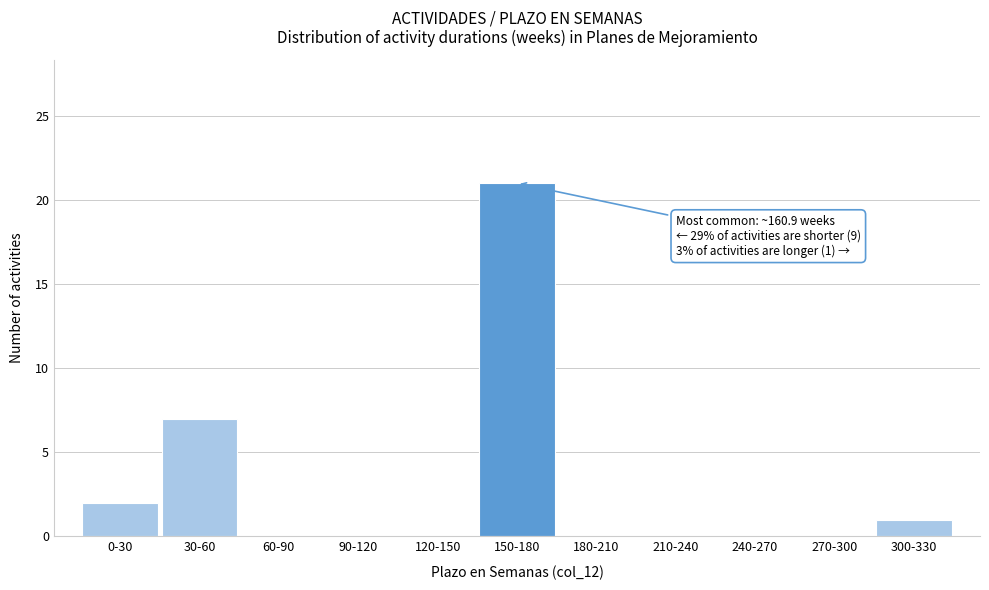

Reading left to right, transcribe all the data shown in this chart.

0-30=2	30-60=7	60-90=0	90-120=0	120-150=0	150-180=21	180-210=0	210-240=0	240-270=0	270-300=0	300-330=1